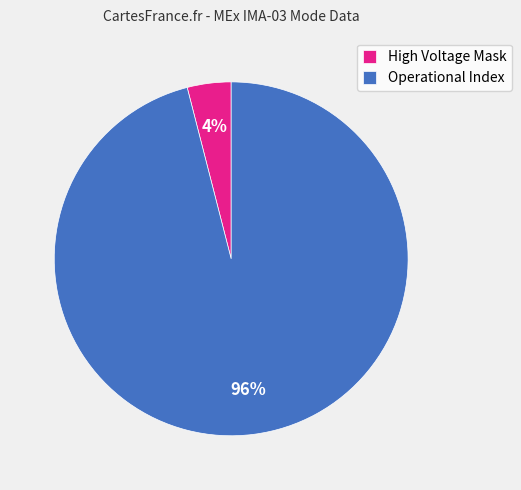

Which slice is the largest?

Operational Index